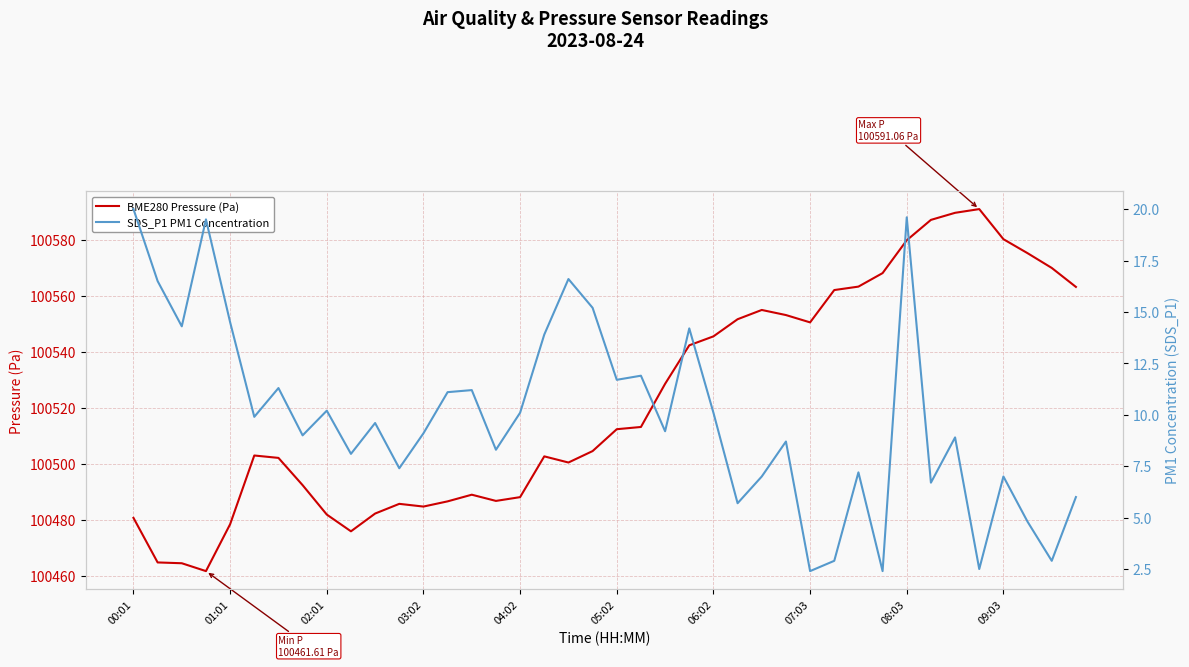

Is it true that SDS_P1 PM1 Concentration equals 16.6 at 18?

True